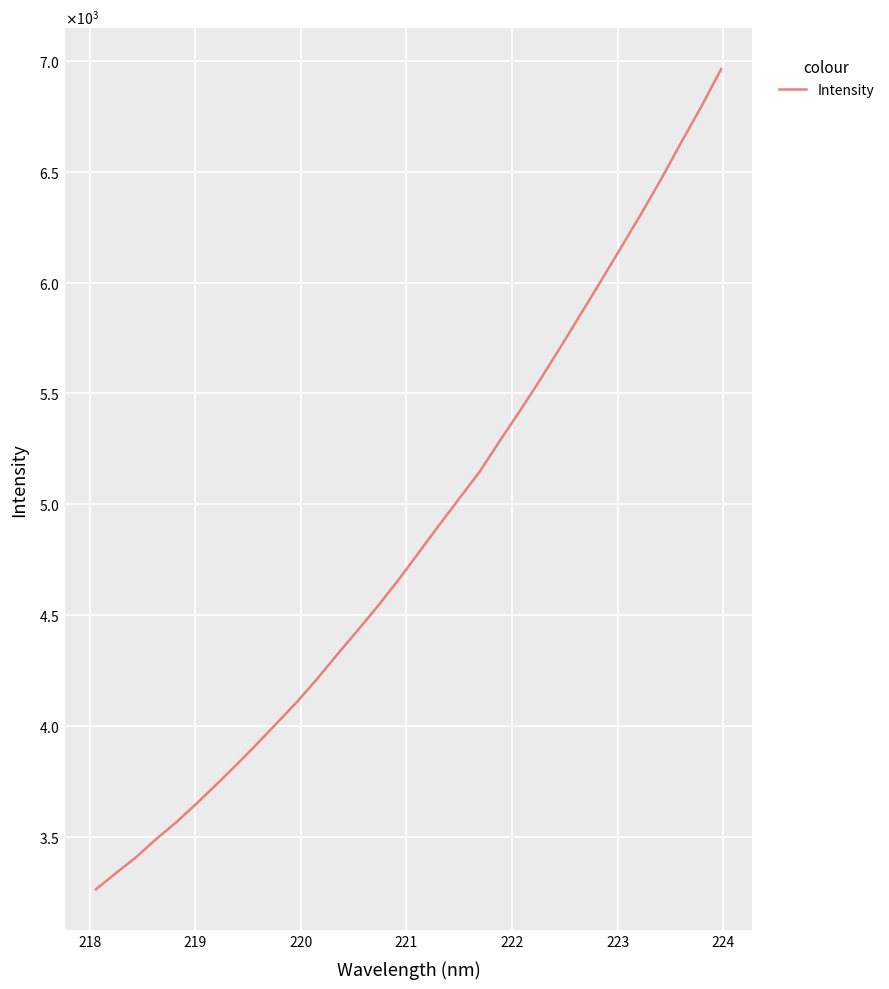

Does the chart display data point markers on the line(s)?

No